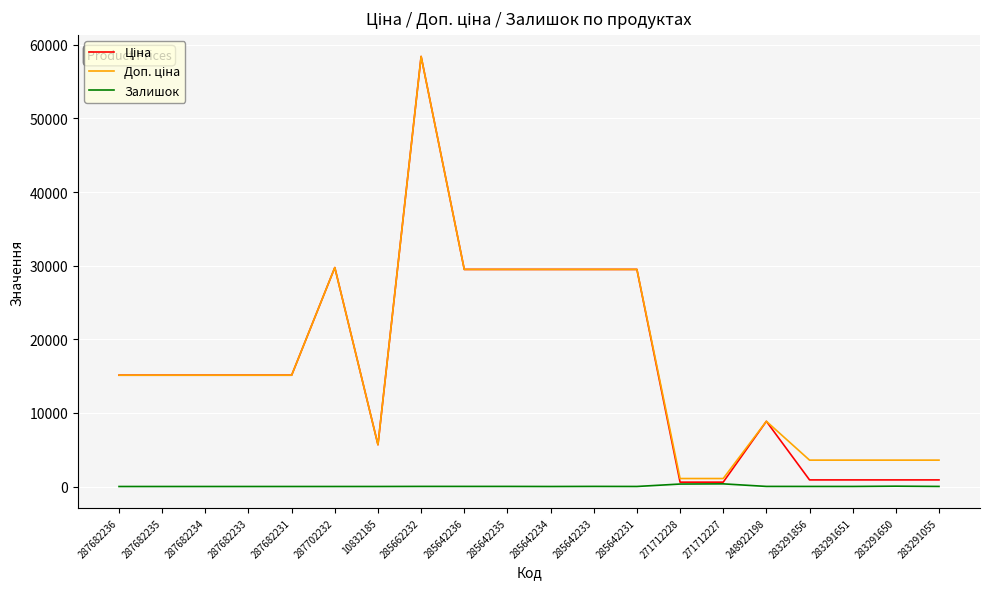

What is the difference between the highest and lowest values at 287682236?

15120.0